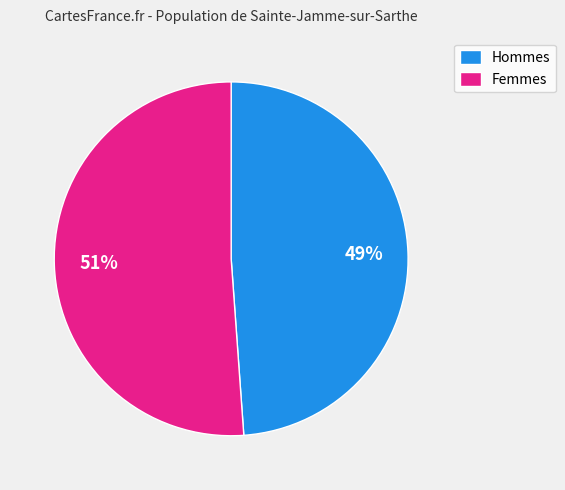

Which category has the biggest portion of the pie?

Femmes